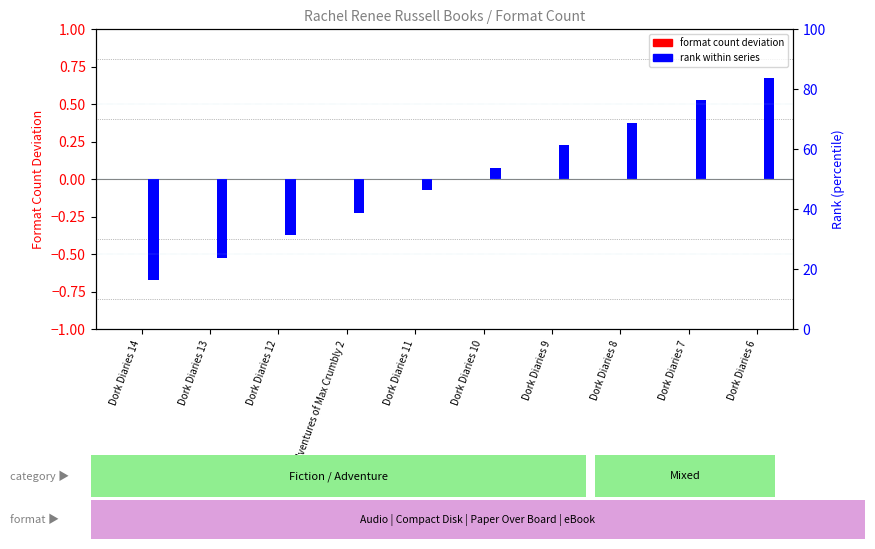

Which series has the widest spread of values?

rank within series